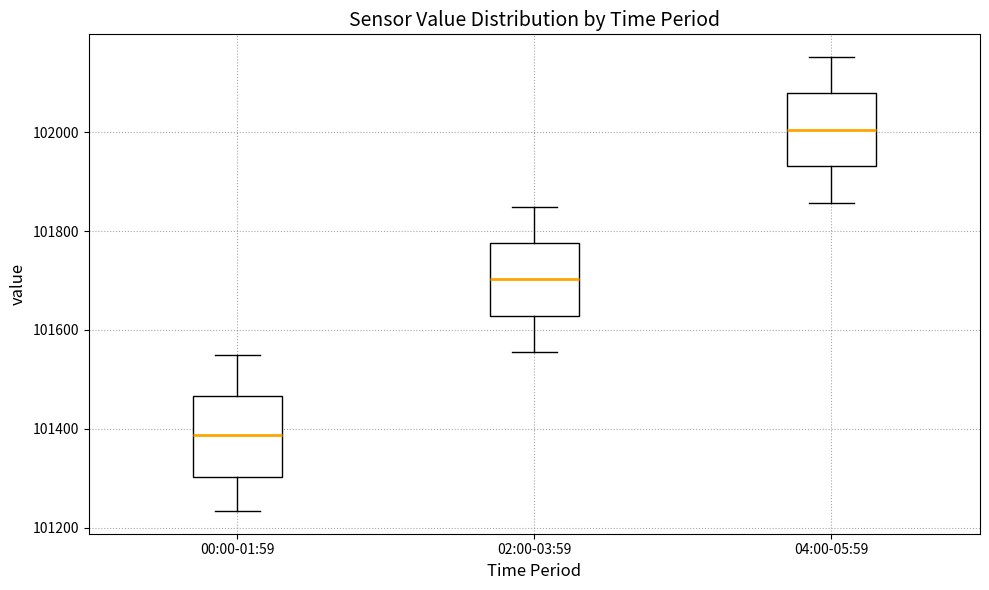

Where does the upper whisker of the box for 02:00-03:59 end on the y-axis? The values are not printed on the chart, so give them approximately, as read against the axis.

101840